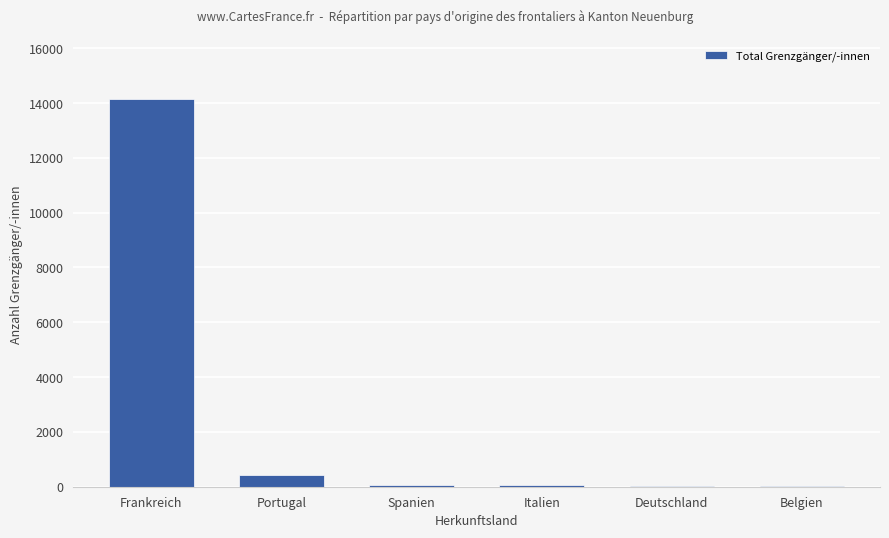

What is the sum of all values?

14738